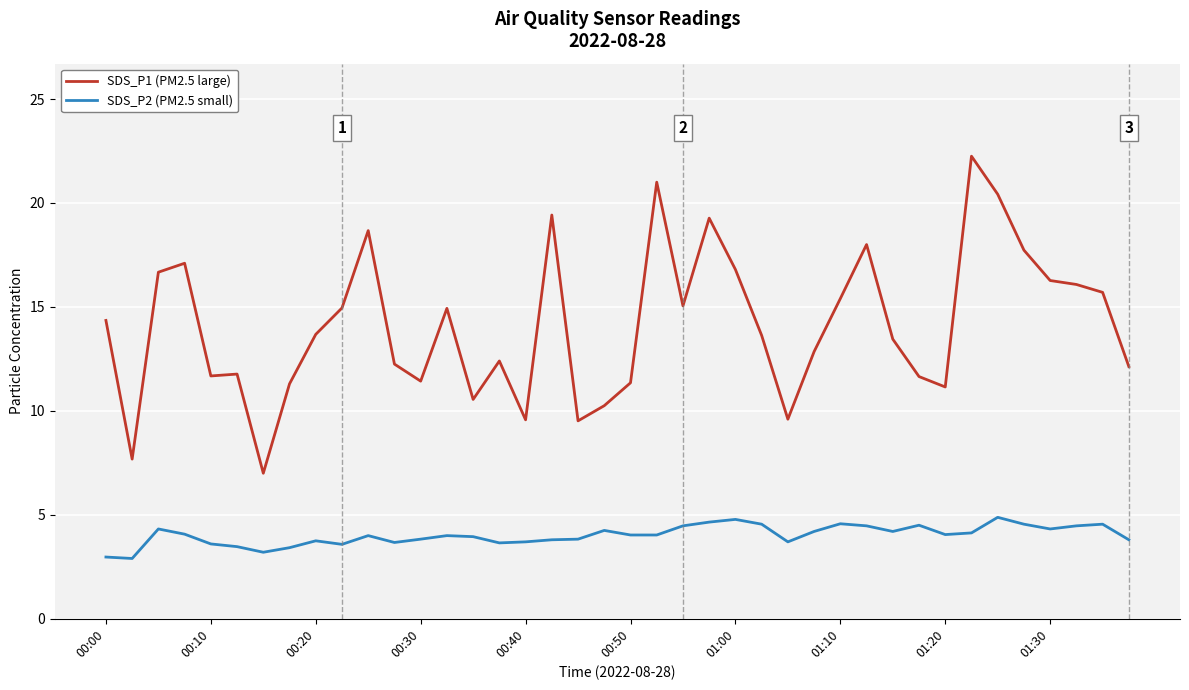

Which series has the largest total across all categories?

SDS_P1 (PM2.5 large)